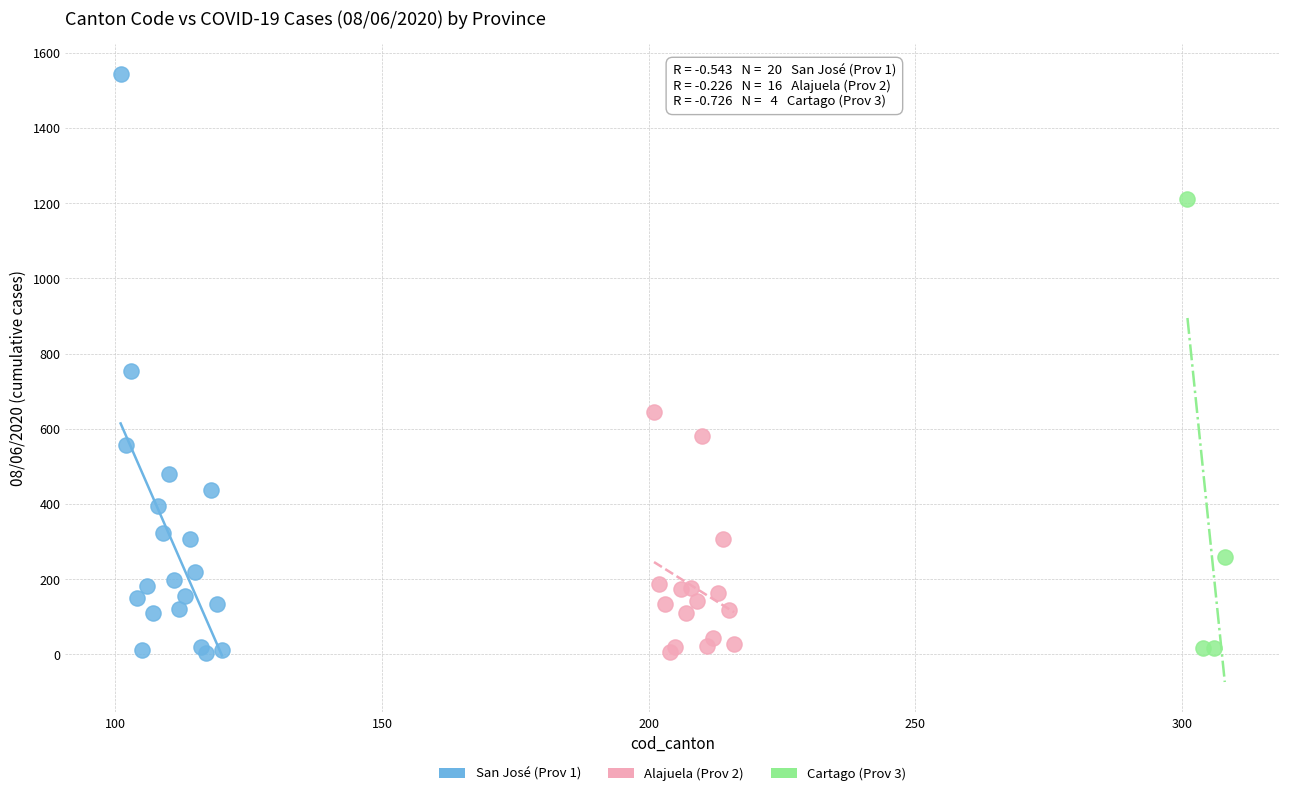

Which series contains the highest Y value?

San José (Prov 1)